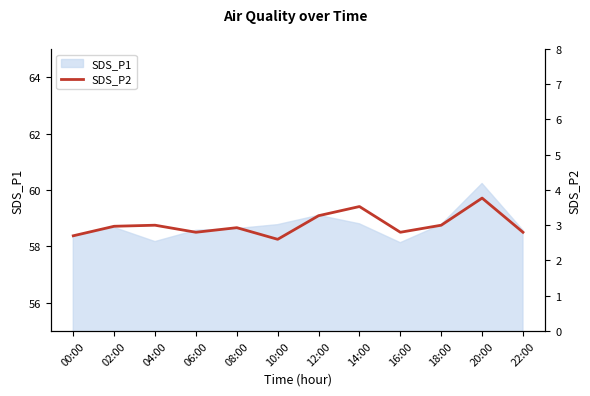

Reading right to left, extract all data points from this chart.

22:00=2.8	20:00=3.8	18:00=3.0	16:00=2.8	14:00=3.5	12:00=3.3	10:00=2.6	08:00=2.9	06:00=2.8	04:00=3.0	02:00=3.0	00:00=2.7